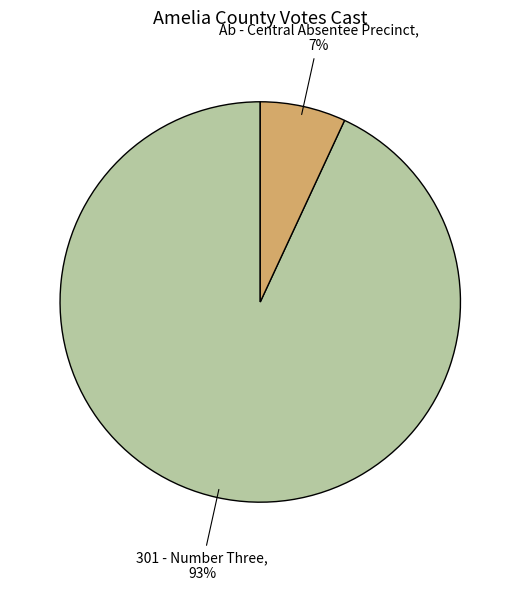

To the nearest percent, what portion does 301 - Number Three represent?

93%